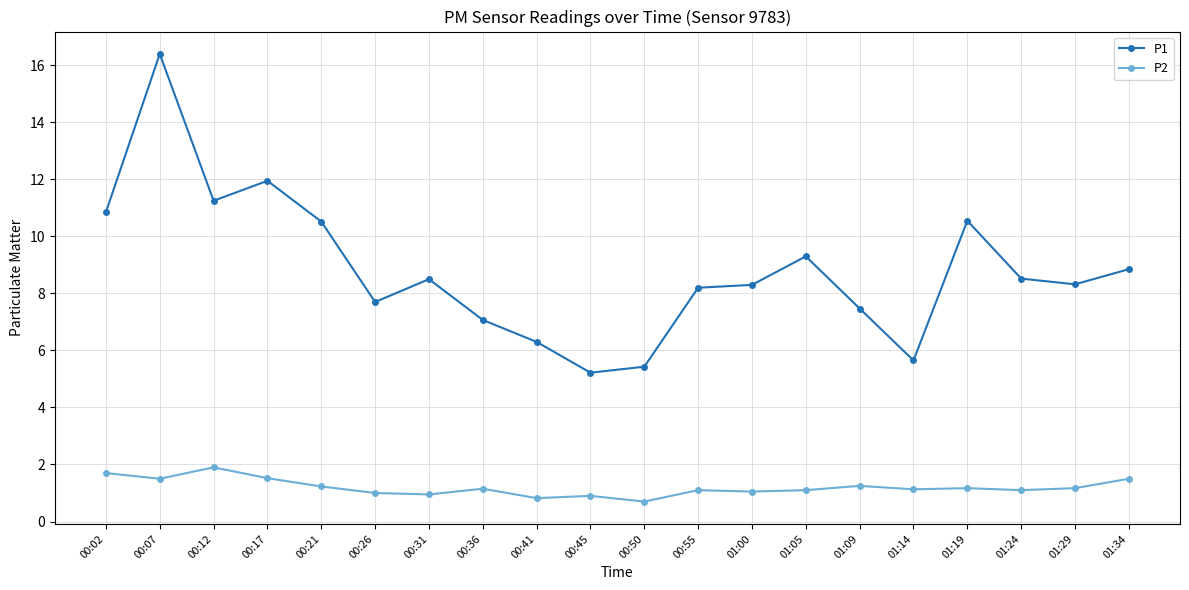

What is the difference between the P2 values at 01:00 and 00:17?

0.5